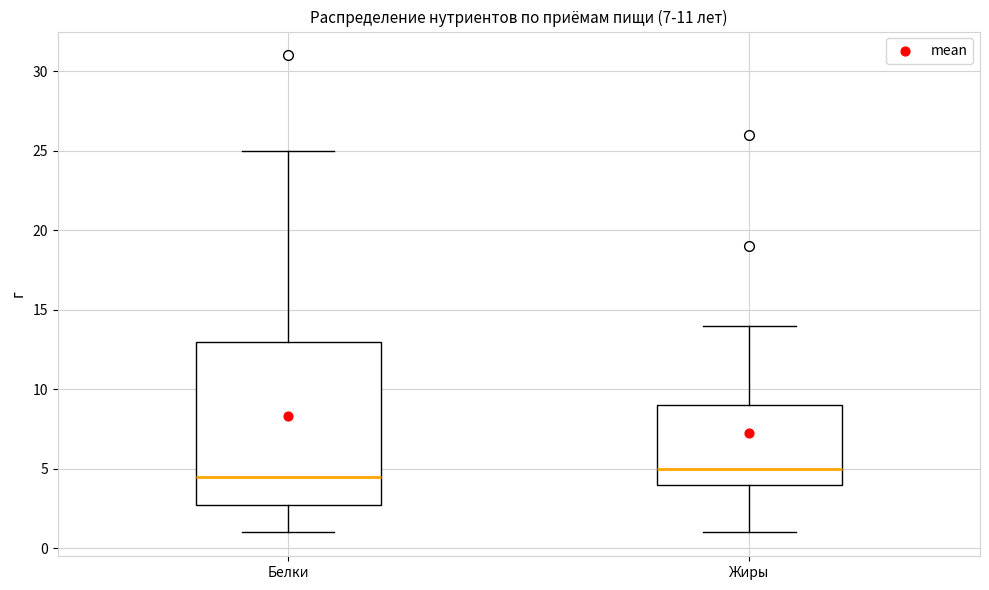

Which box is the tallest, from its lower edge to its upper edge?

Белки